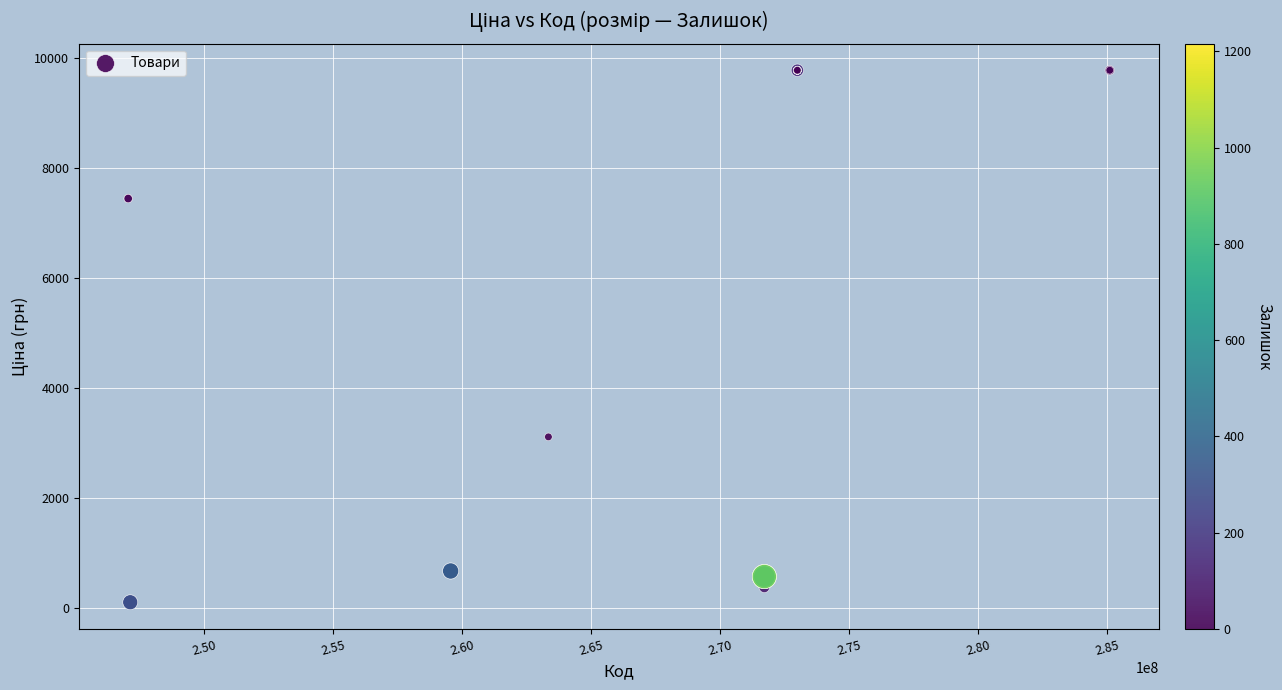

What Y value in the scatter plot is closest to 4943?

3116.1